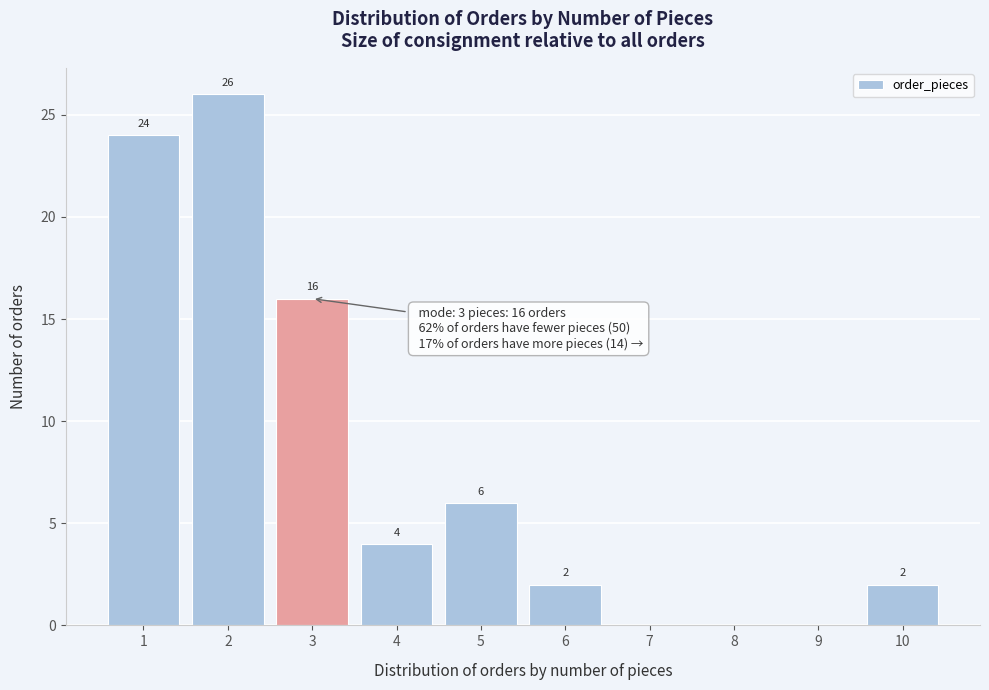

Over which range of the x-axis is the bar tallest?

1.5 to 2.5